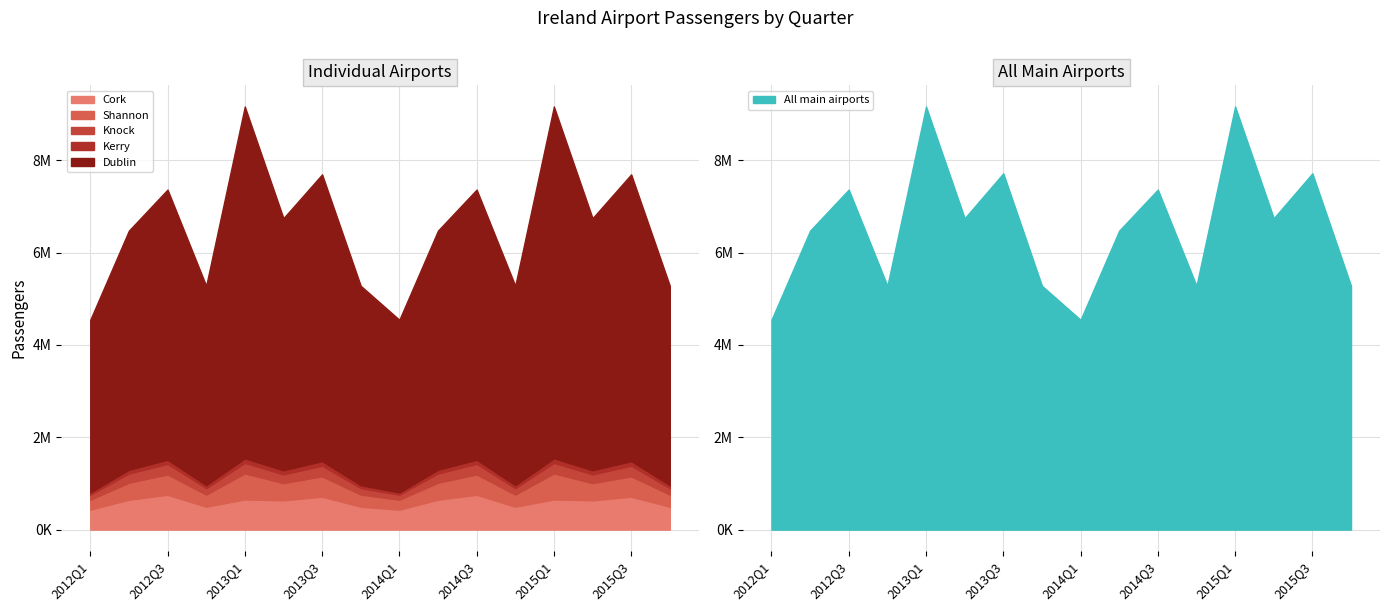

Where is the first local minimum for Dublin?

2012Q4